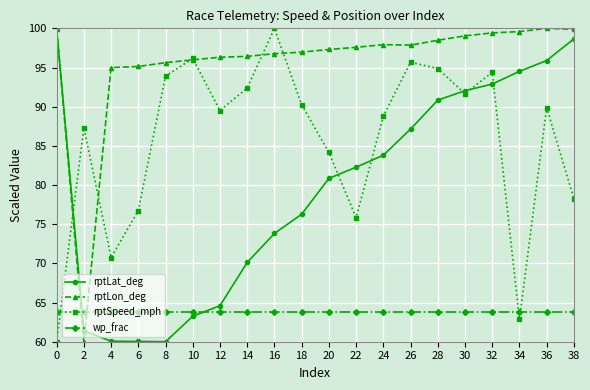

What is the value of the rptLat_deg point at the 3rd from the left?

60.1